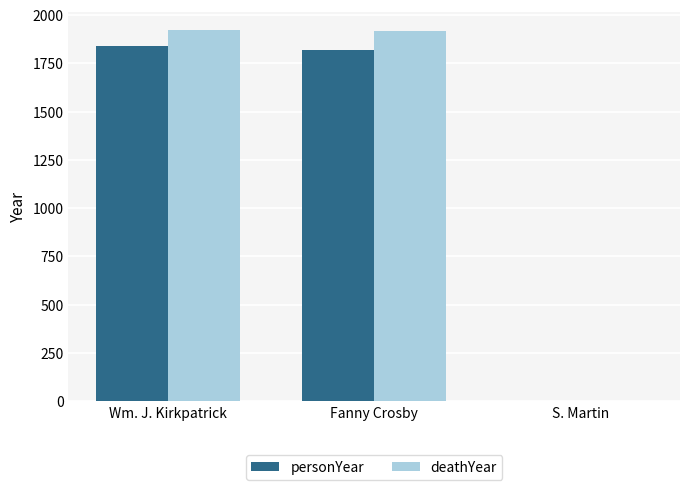

How many groups of bars are there?

3